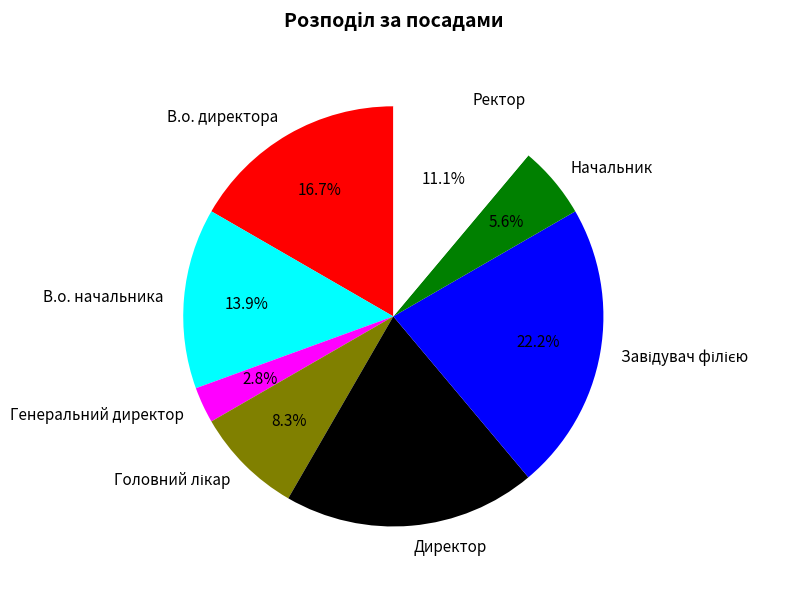

How many slices are in this pie chart?

8